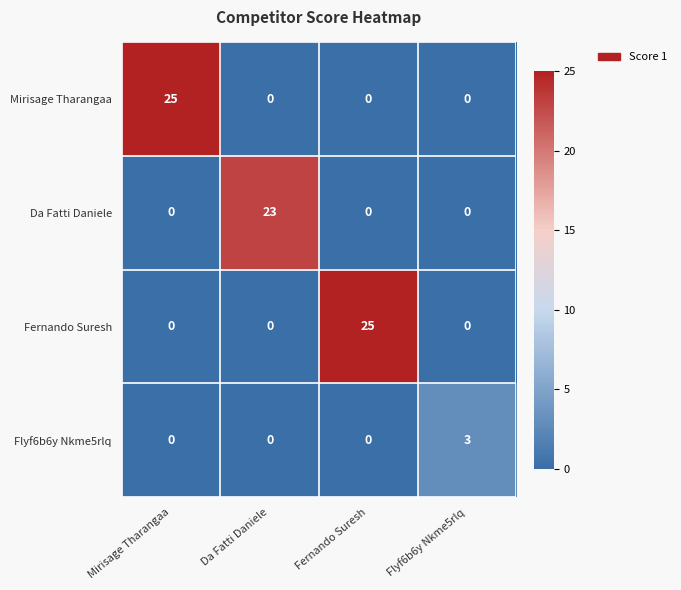

Is it true that Fernando Suresh equals 10 at Mirisage Tharangaa?

False